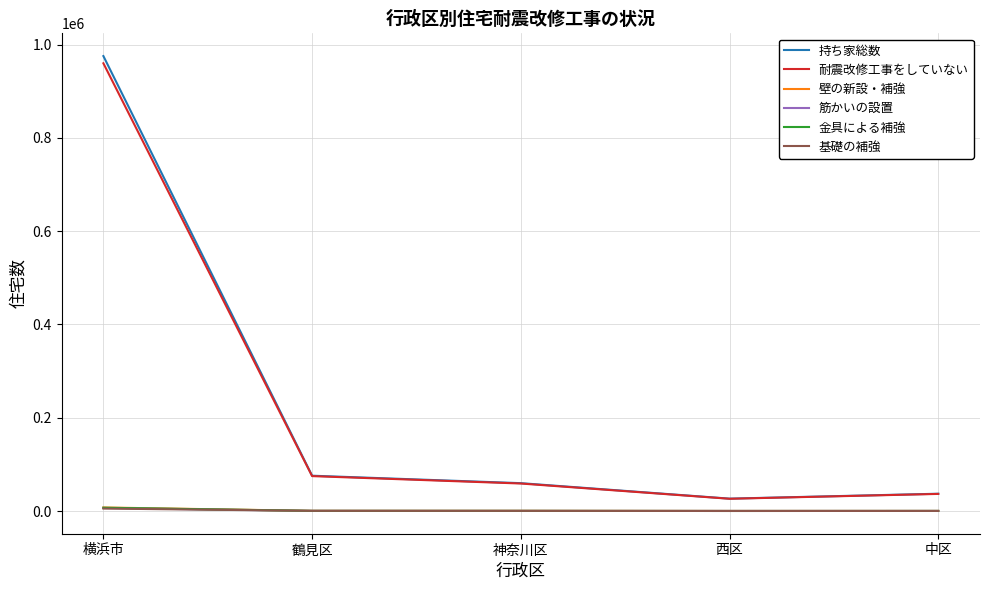

Does the chart display data point markers on the line(s)?

No